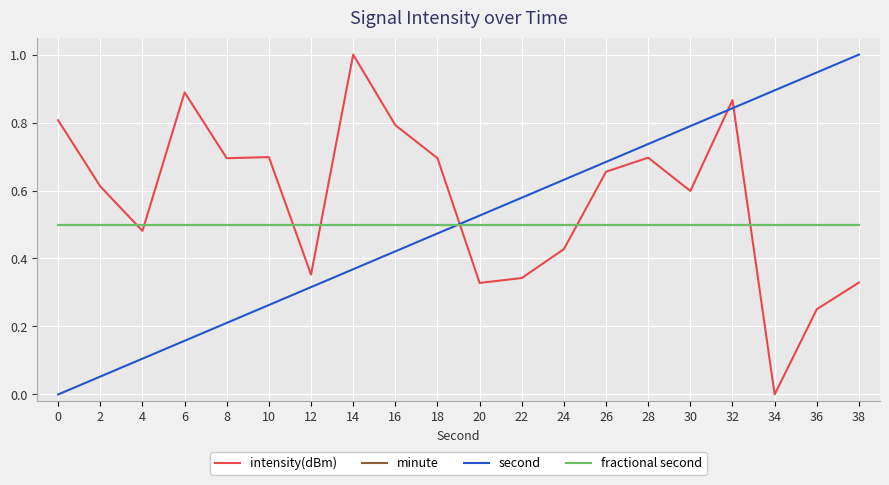

Does the chart have visible grid lines?

Yes